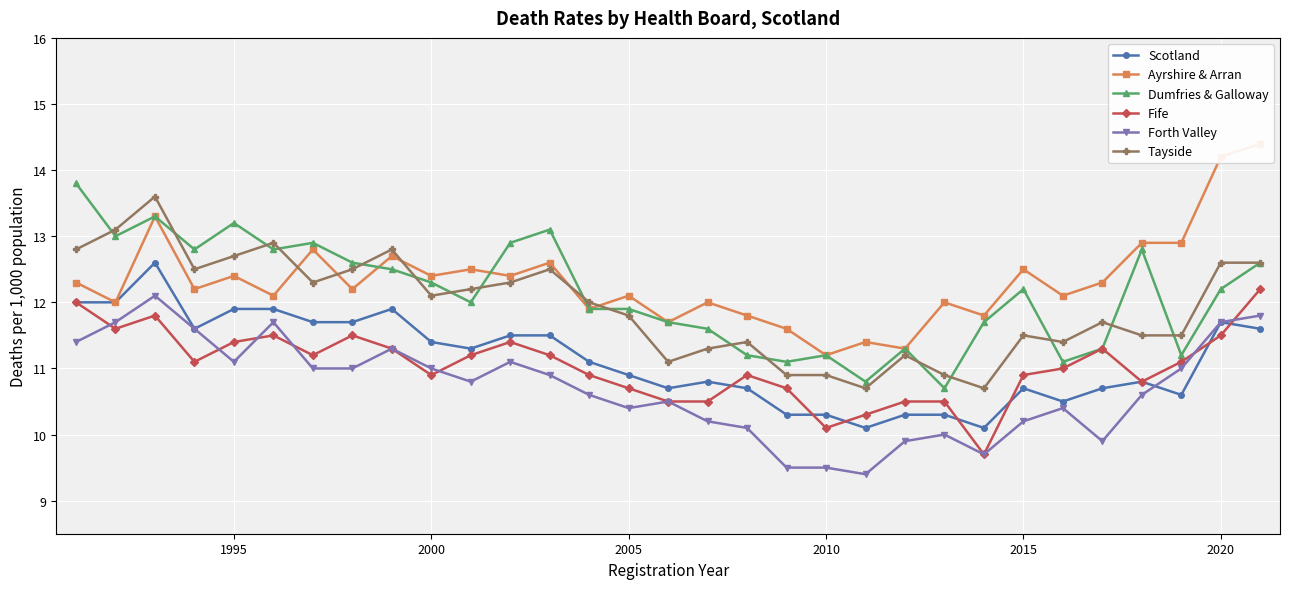

True or false: Tayside has a value of 16.0 at 2005.

False